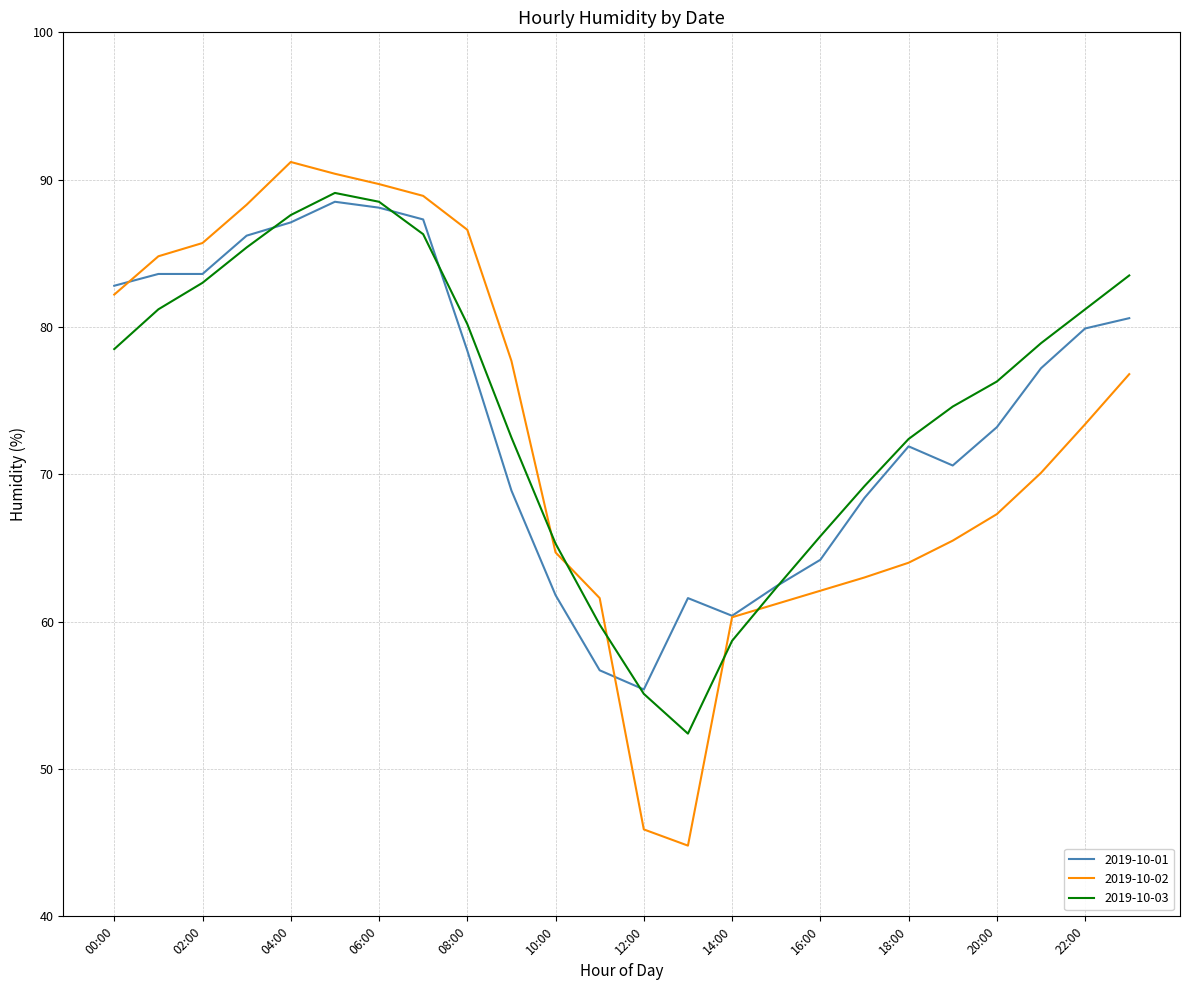

Which series has the largest range (max minus min)?

2019-10-02